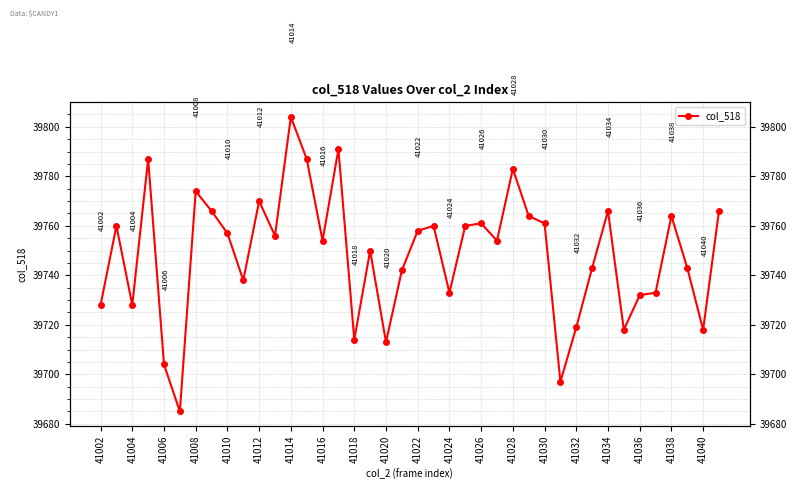

What is the approximate value at 41036, to the nearest 10?

39730